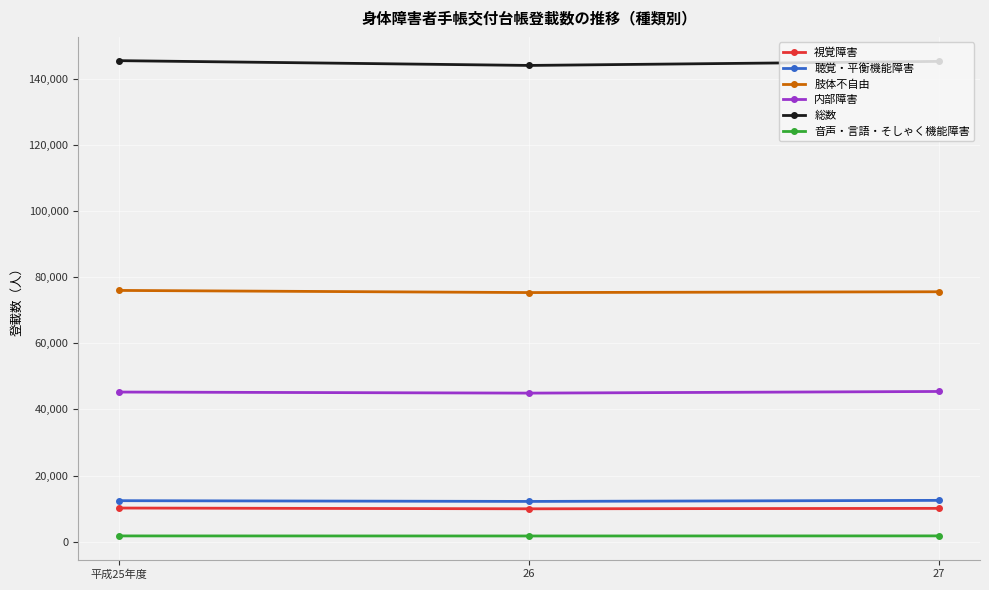

The value of 肢体不自由 at 平成25年度 is 76021. True or false?

True